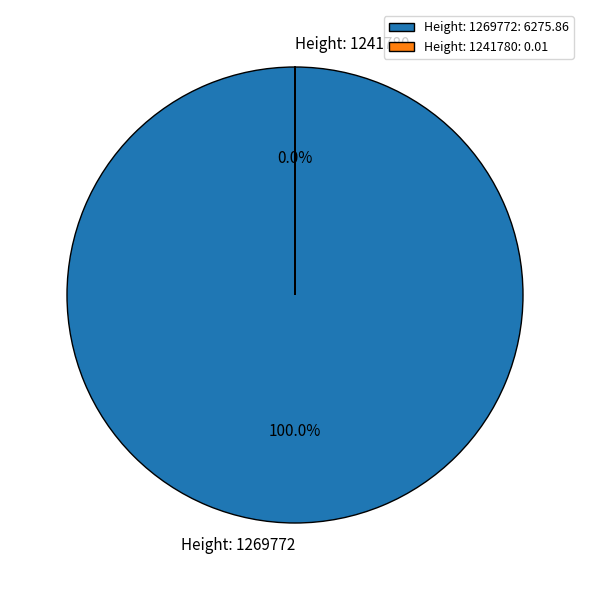

What is the change in value from Height: 1269772 to Height: 1241780?

-6275.8